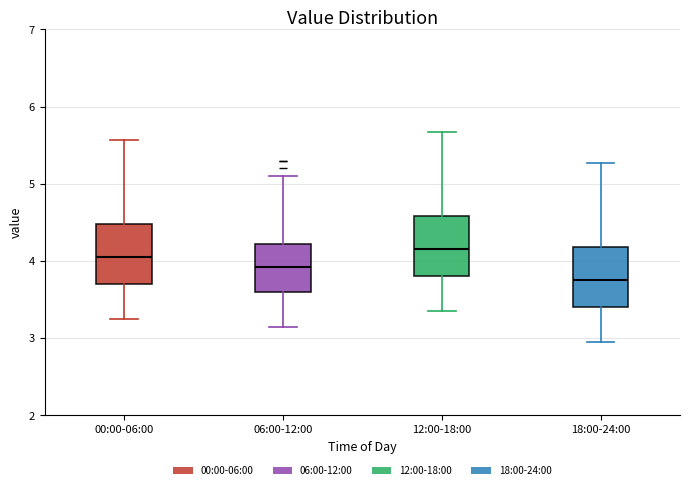

Which box's median line is the lowest?

18:00-24:00